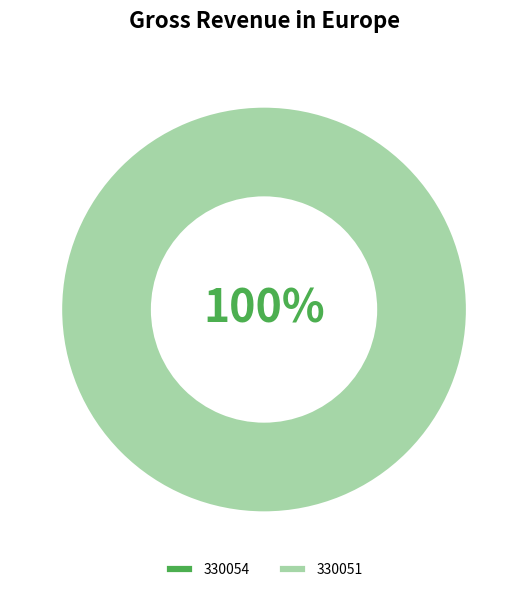

Is it true that 330054 is 10% of the pie?

False